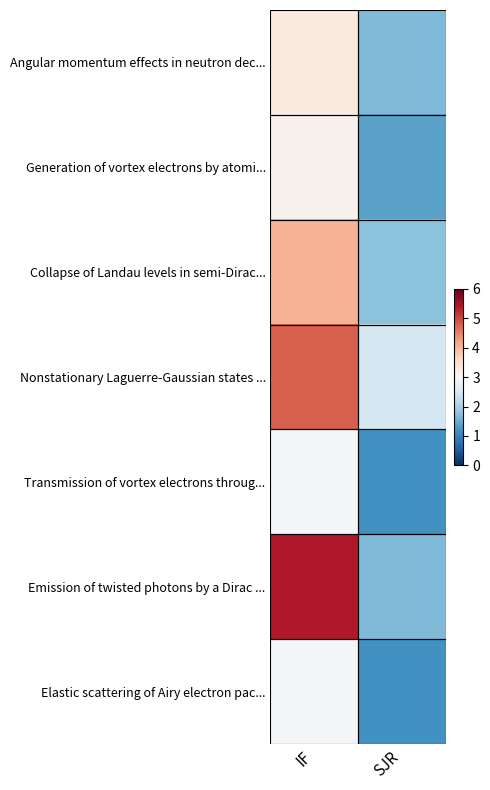

At IF, list the series in order from smallest to largest.

Transmission of vortex electrons throug..., Elastic scattering of Airy electron pac..., Generation of vortex electrons by atomi..., Angular momentum effects in neutron dec..., Collapse of Landau levels in semi-Dirac..., Nonstationary Laguerre-Gaussian states ..., Emission of twisted photons by a Dirac ...